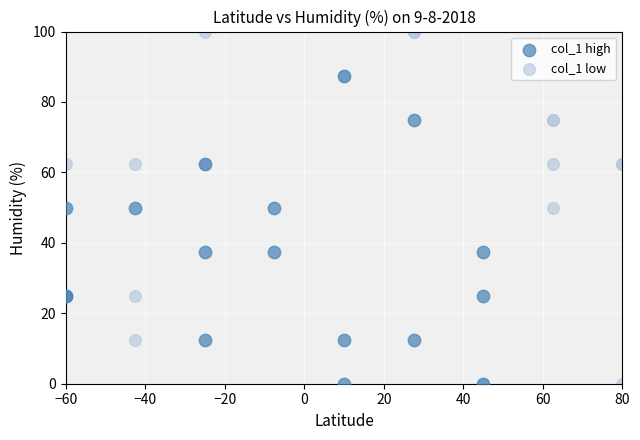

Which series contains the highest Y value?

col_1 low